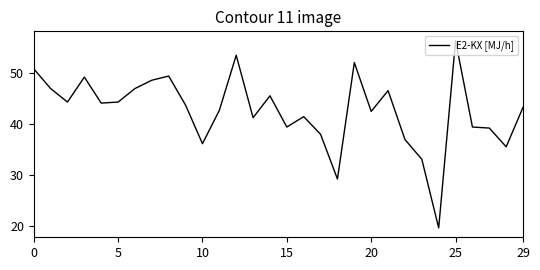

What is the smallest value displayed?

19.6